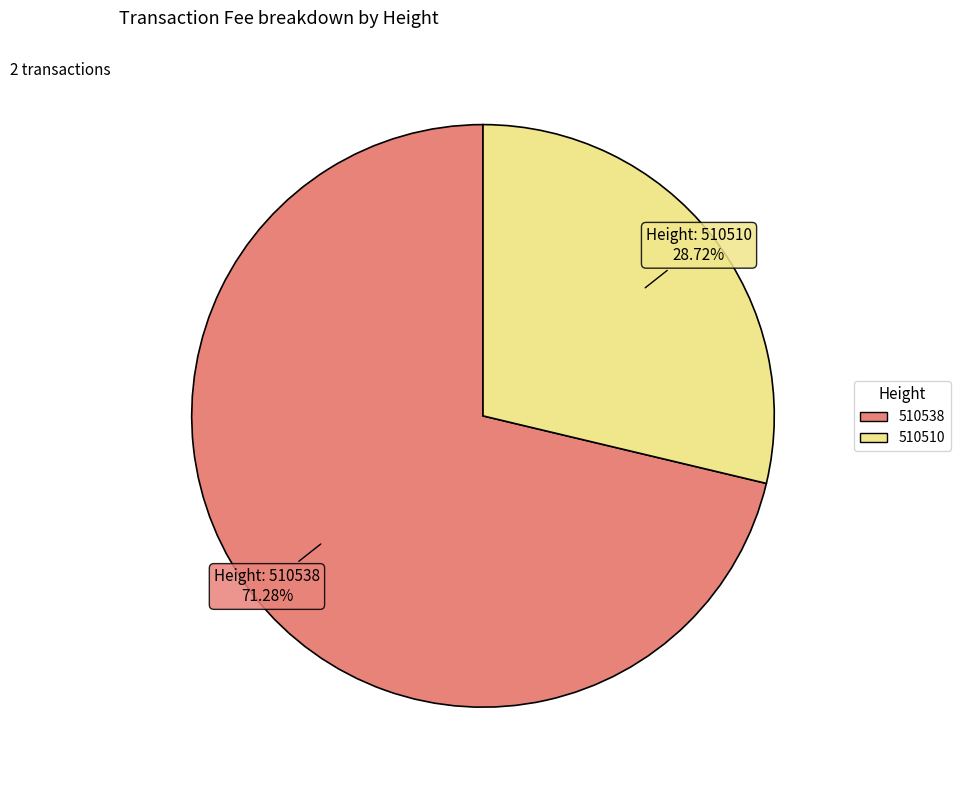

Is it true that 510538 is 71% of the pie?

True